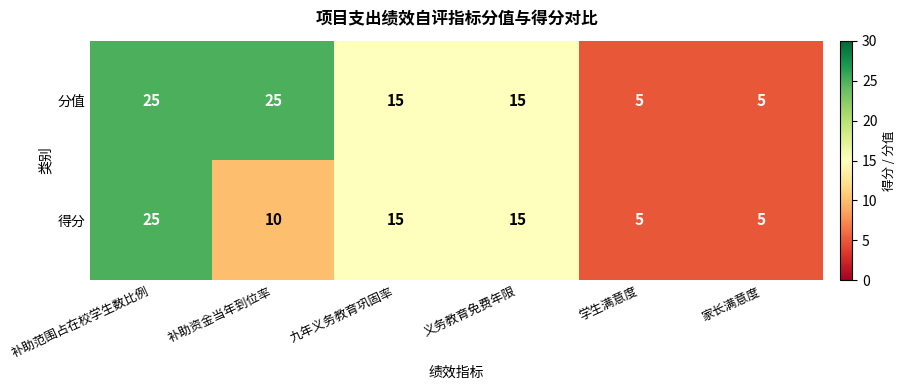

Is it true that 分值 equals 5 at 家长满意度?

True